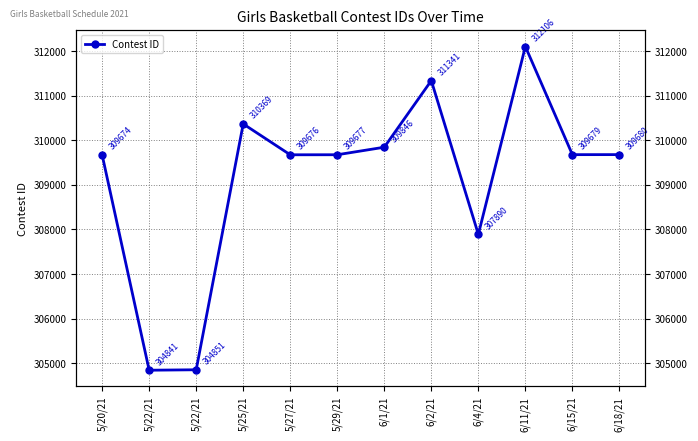

How many interior local peaks (higher than both neighbors) does the data have?

3